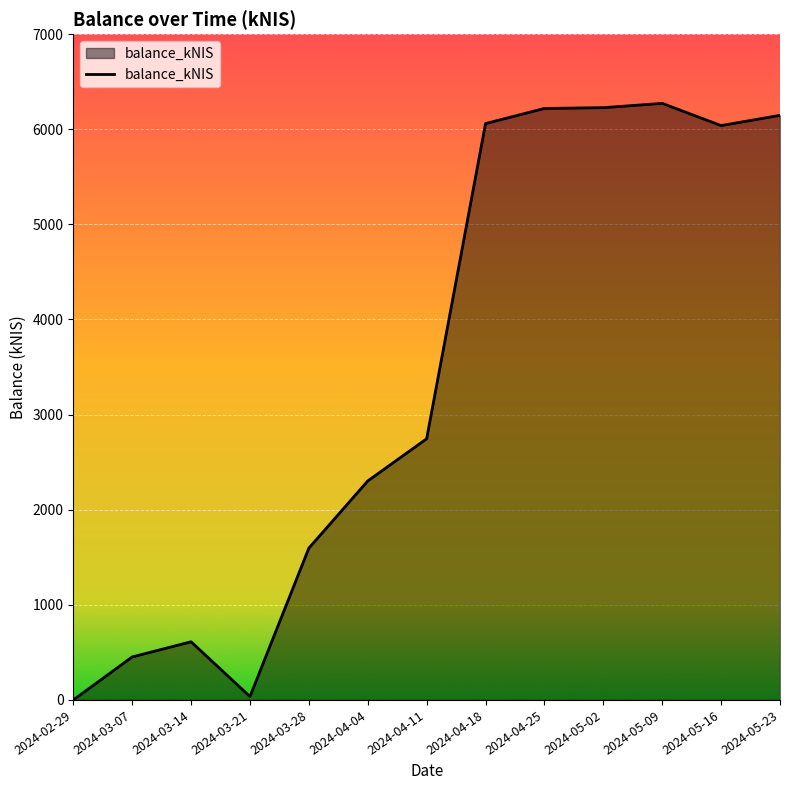

Where is the first local maximum?

2024-03-14